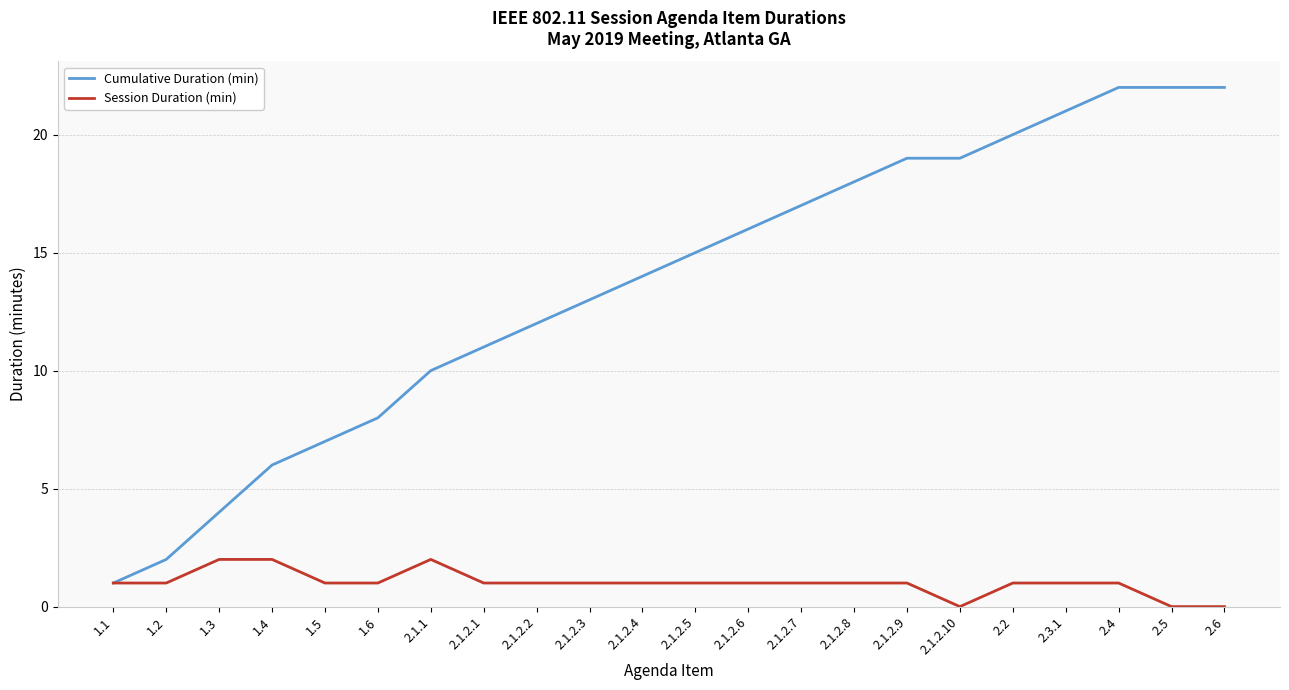

Is it true that Cumulative Duration (min) equals 2 at 1.5?

False